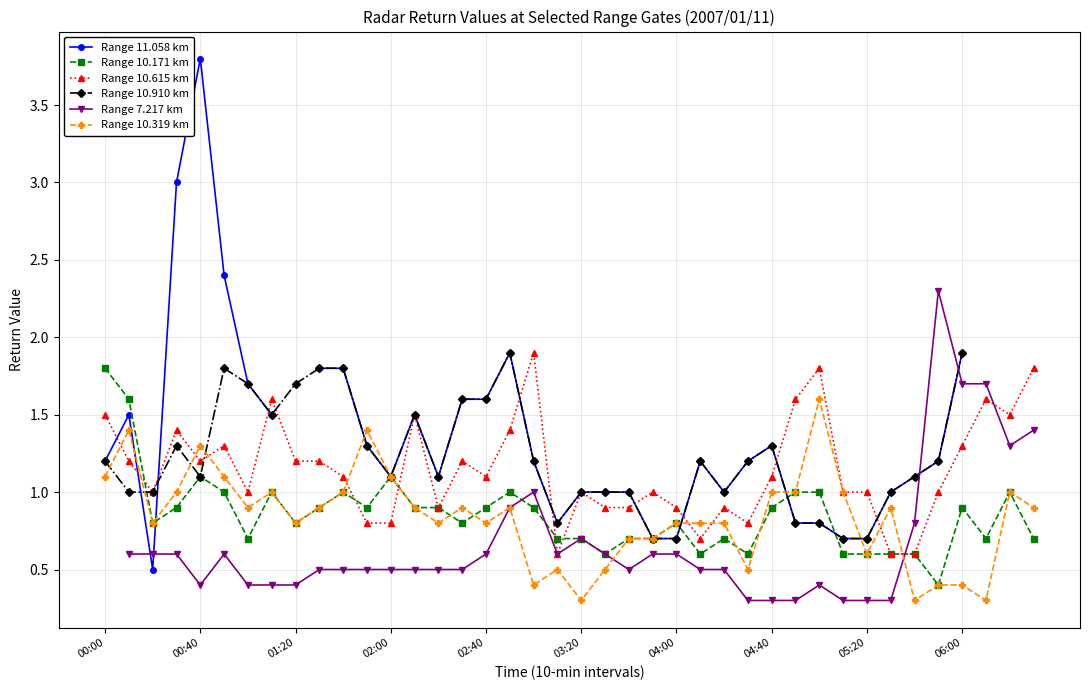

Which category has the lowest value in the Range 10.171 km series?

35